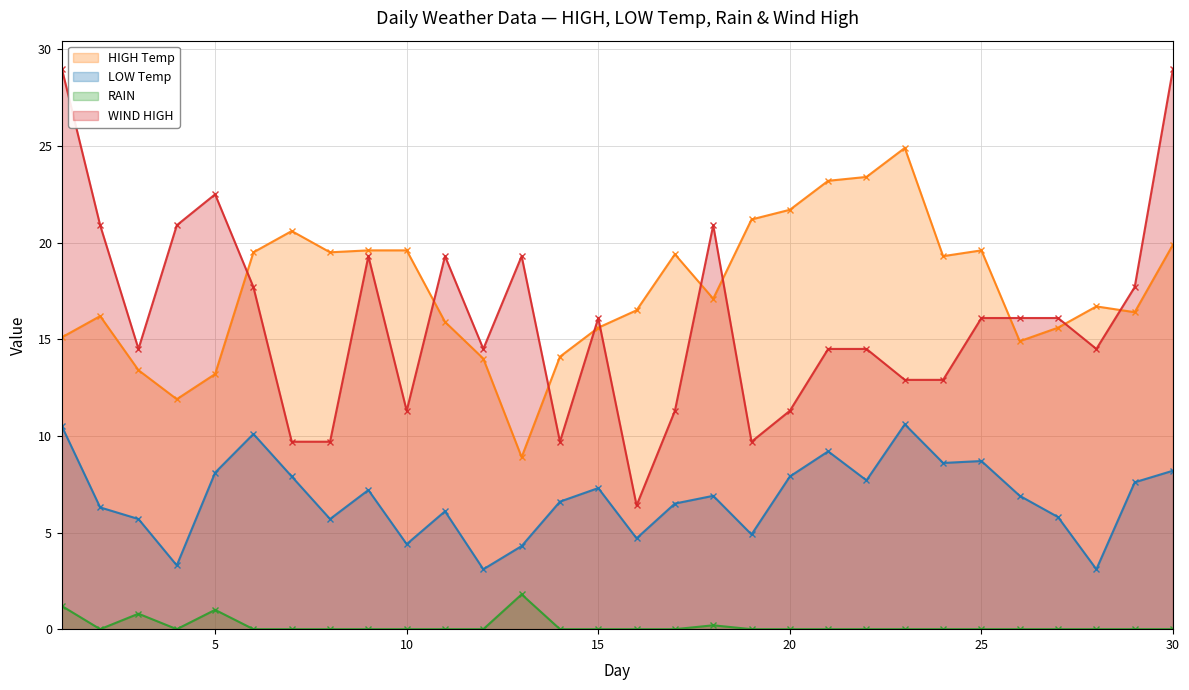

What are all the series names shown in the legend?

HIGH Temp, LOW Temp, RAIN, WIND HIGH